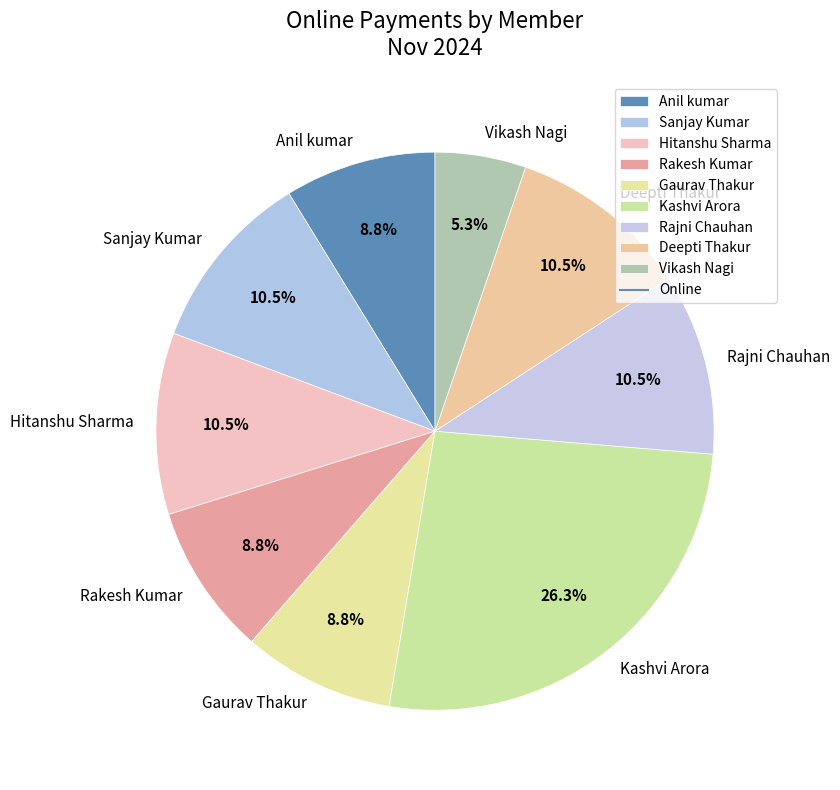

How much of the chart is everything except Gaurav Thakur?

91.2%